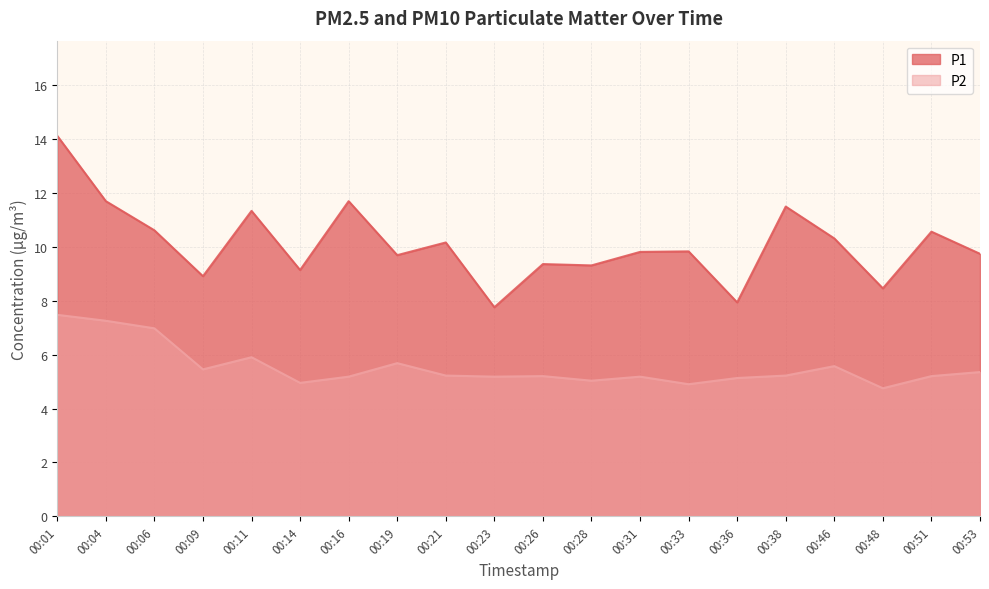

How many data points in P2 are above 5?

17